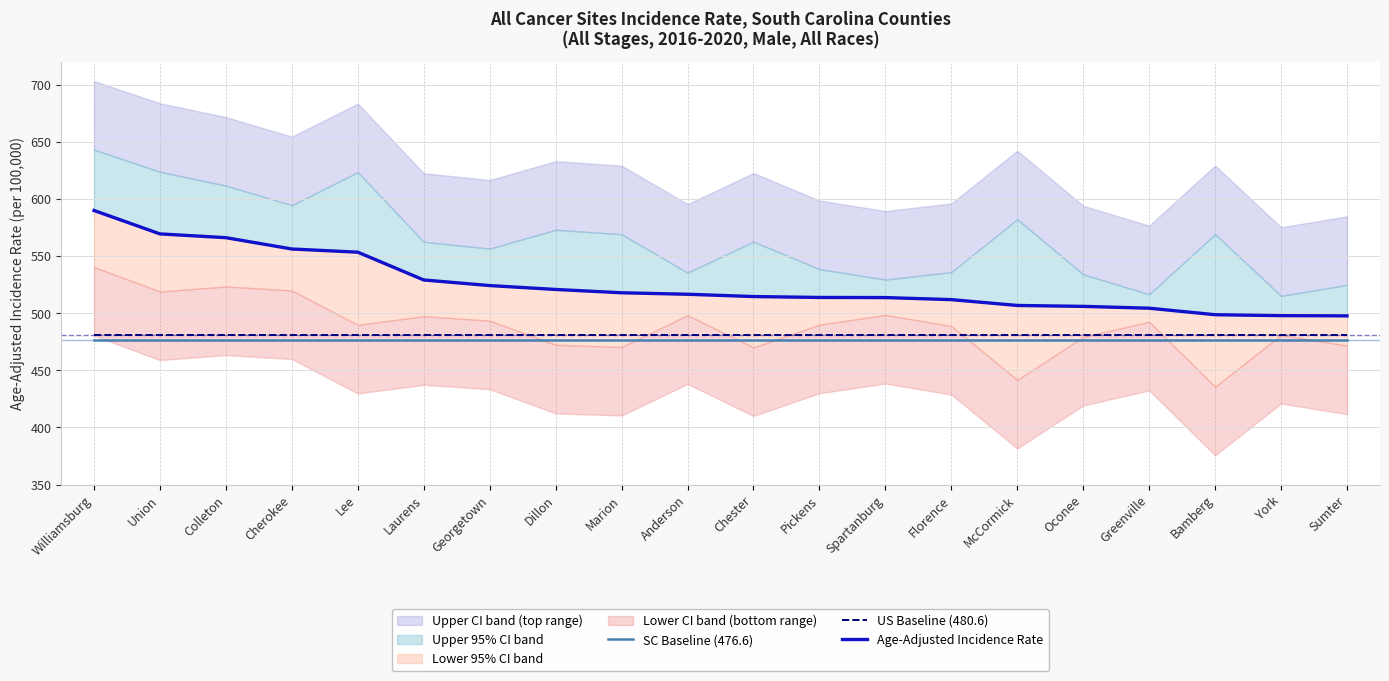

Is it true that US Baseline (480.6) equals 810.5 at Dillon?

False